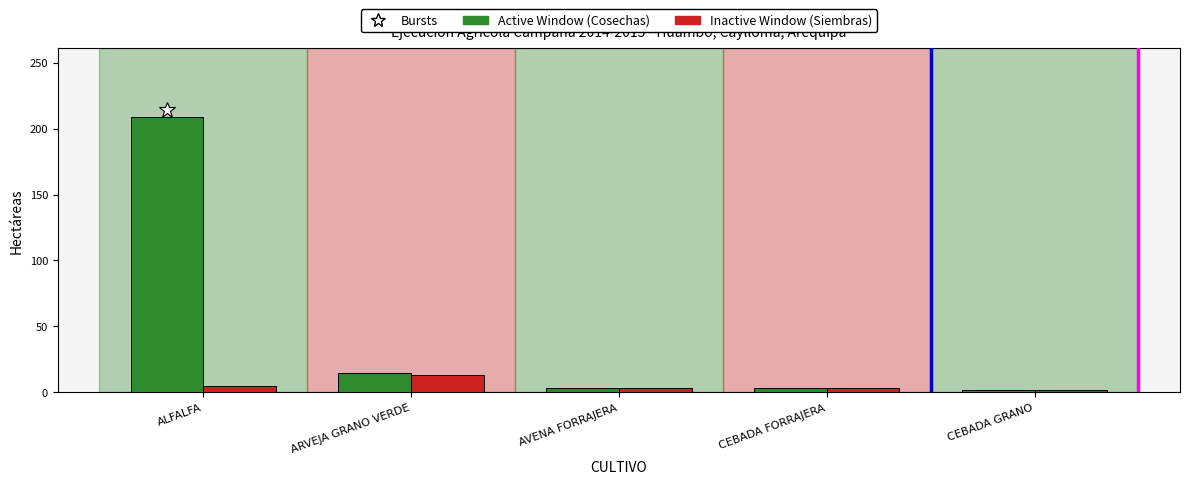

At which category does the chart reach its peak across all series?

ALFALFA